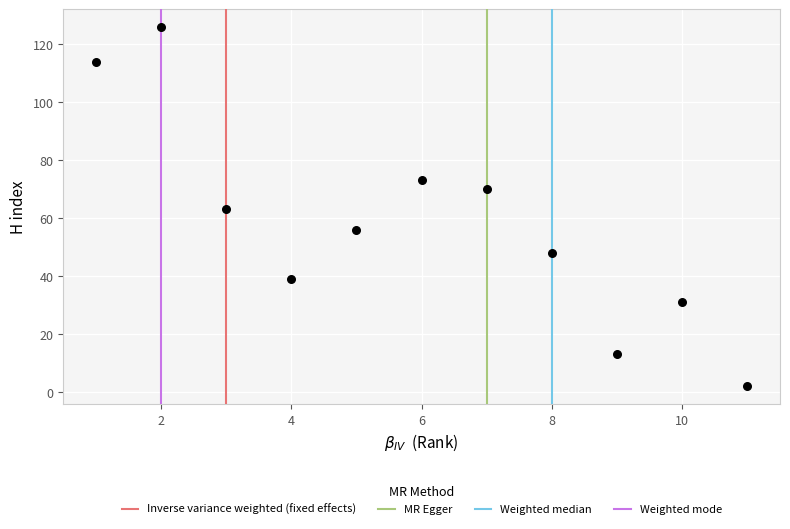

What is the average Y value?

58